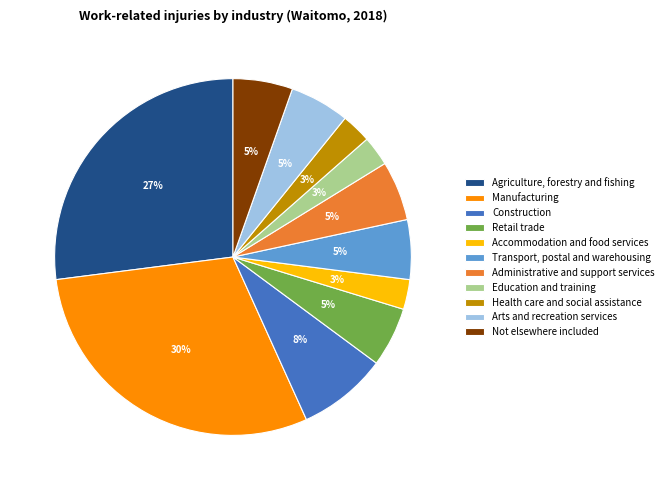

To the nearest percent, what portion does Education and training represent?

3%